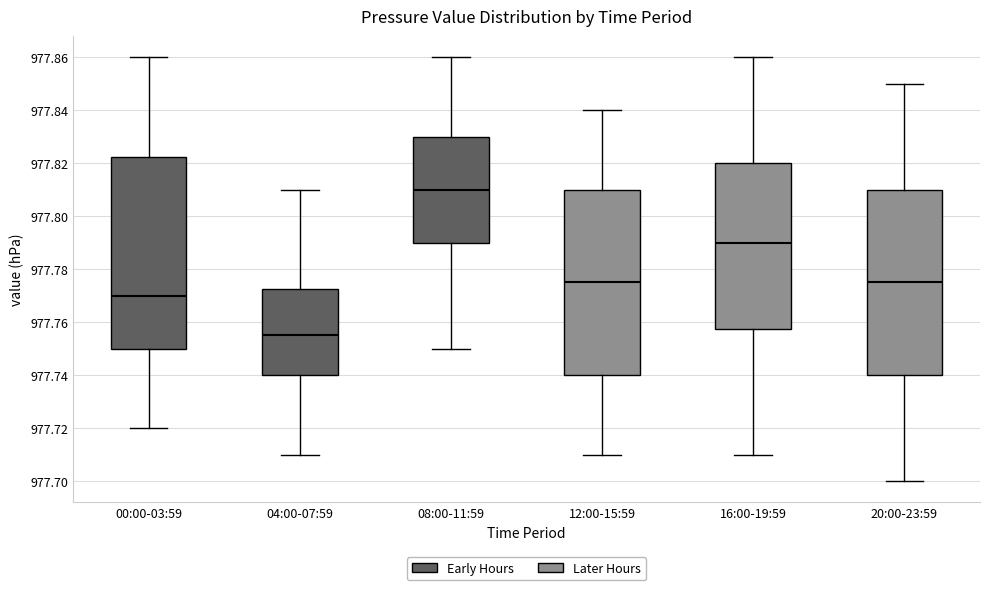

Where does the upper whisker of the box for 16:00-19:59 end on the y-axis? The values are not printed on the chart, so give them approximately, as read against the axis.

977.860